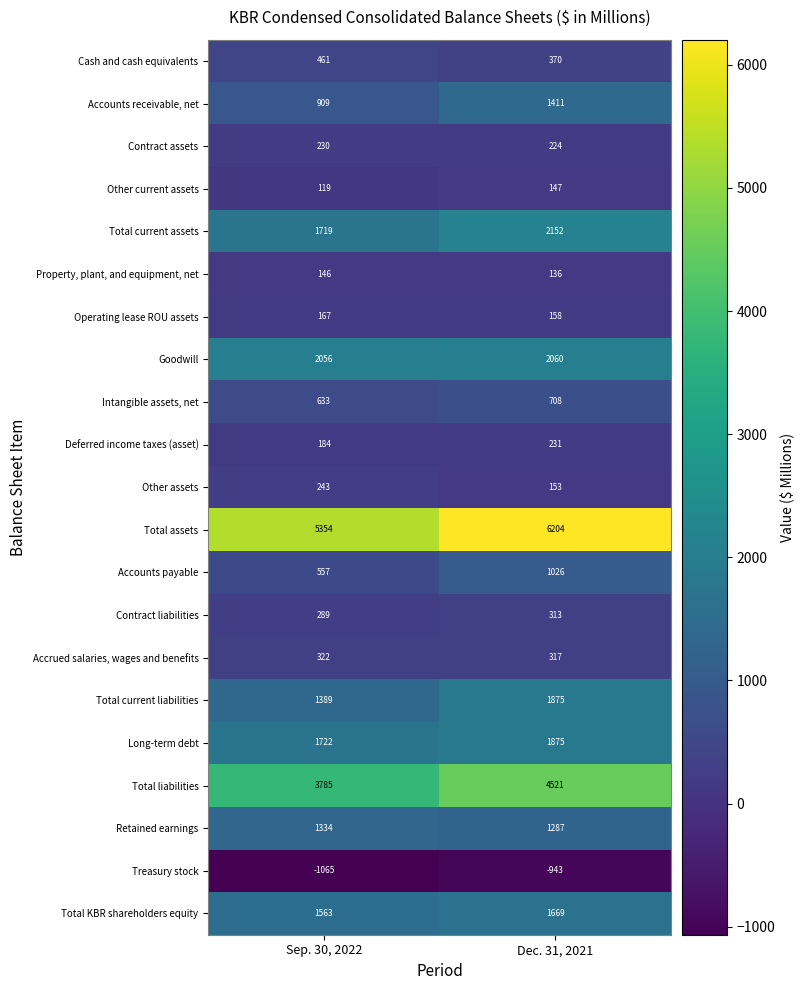

At which category is the sum across all series the highest?

Dec. 31, 2021